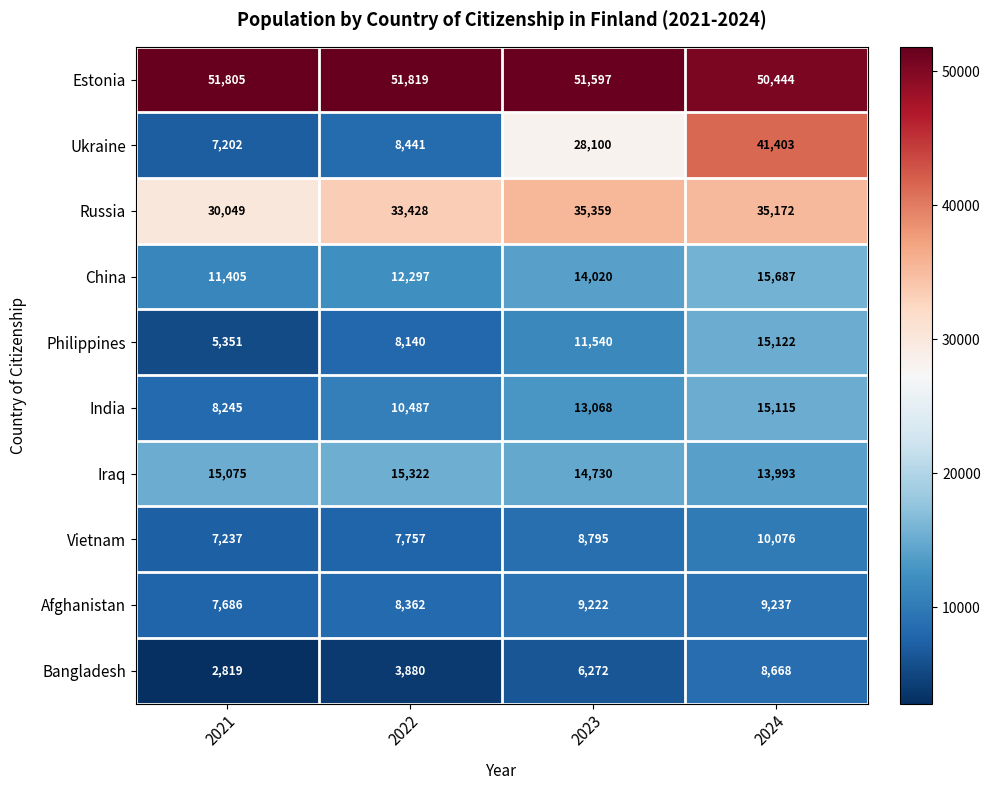

What is the total value across all series at 2022?

159933